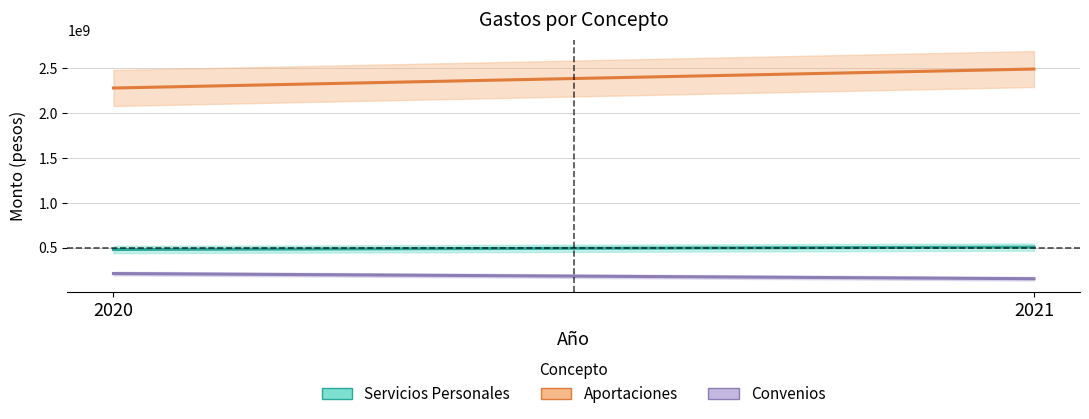

What is the maximum value for Convenios?

212123290